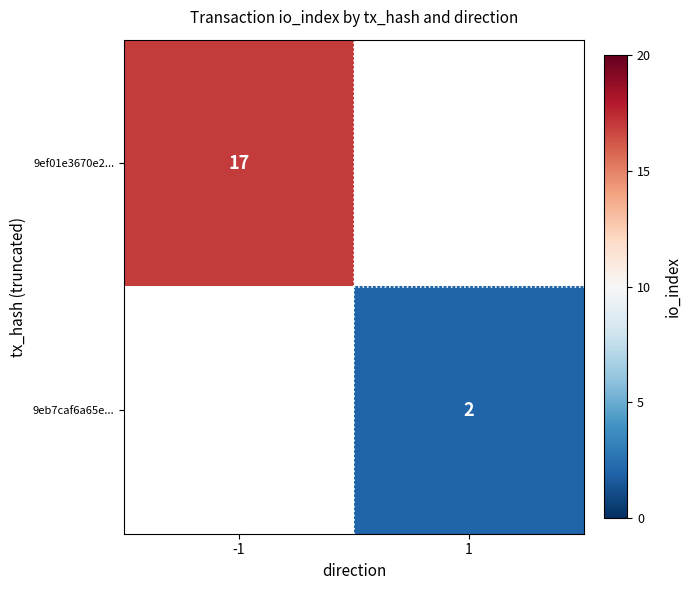

Is the value of 9eb7caf6a65e... at 1 greater than the value of 9ef01e3670e2... at -1?

No